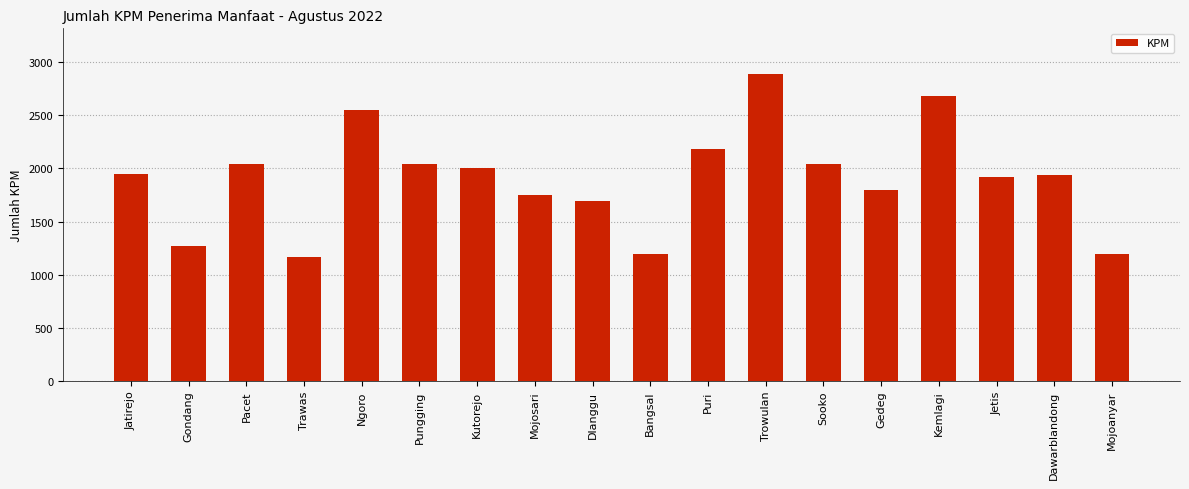

What is the difference between the second highest and second lowest values?

1483